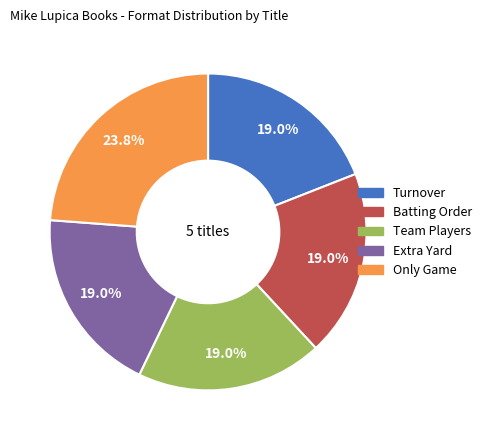

To the nearest percent, what portion does Batting Order represent?

19%